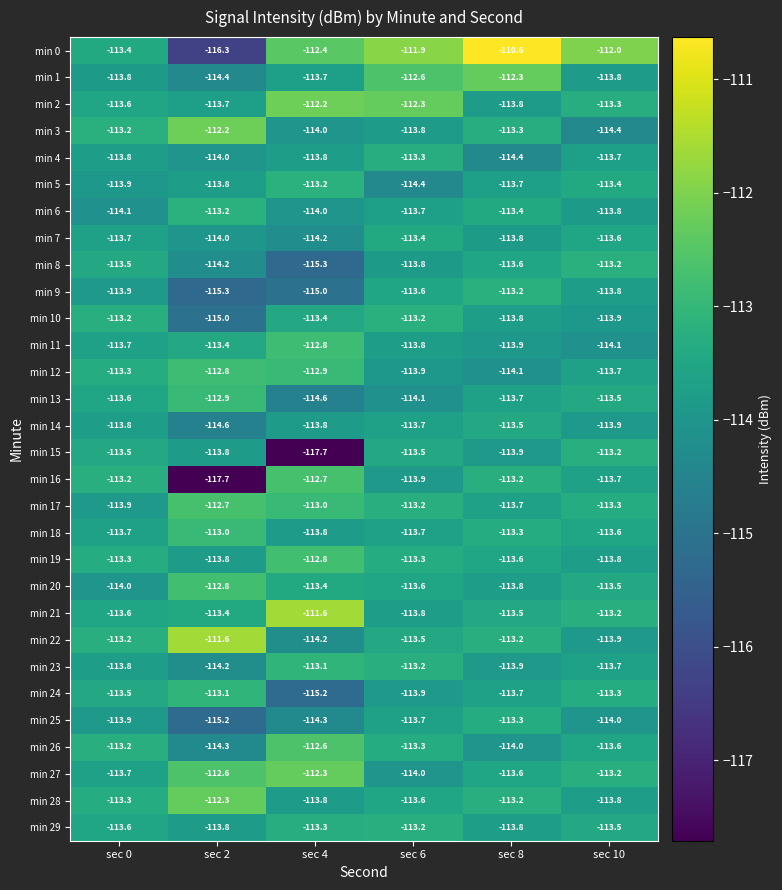

How many distinct data groups are displayed?

30